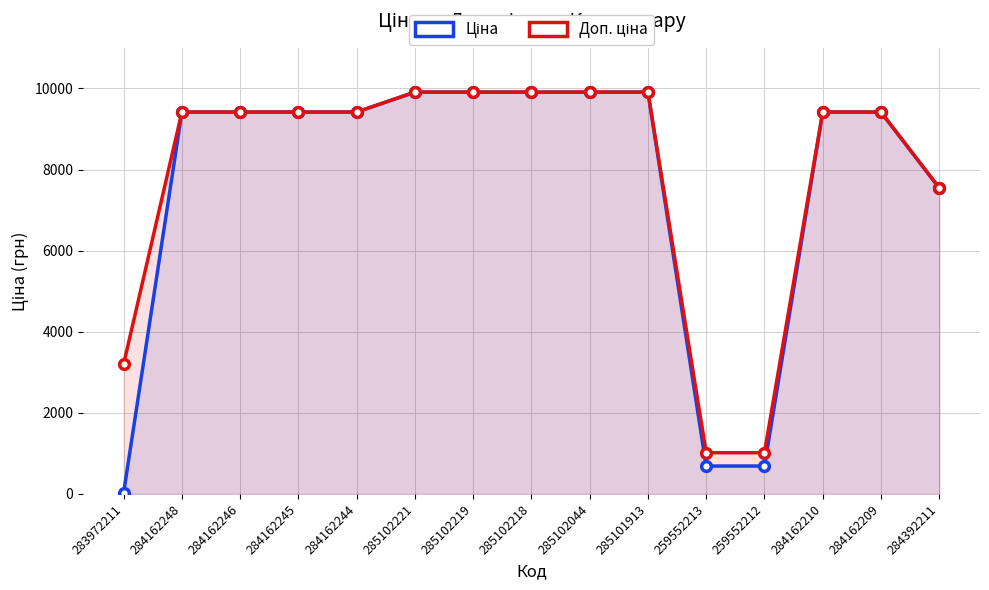

Is it true that Доп. ціна equals 9908.5 at 285102221?

True